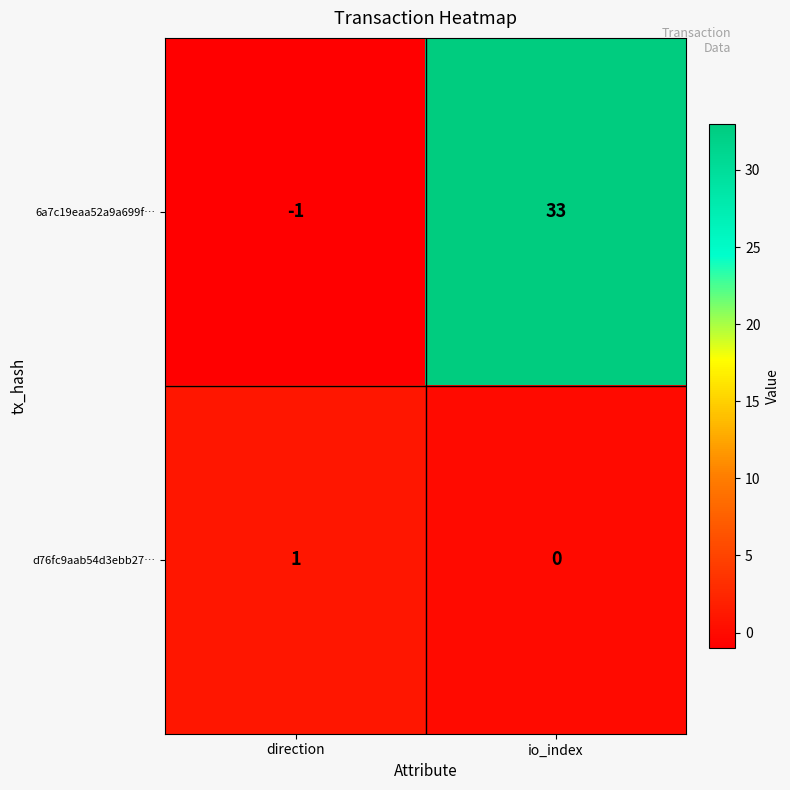

What is the approximate value of 6a7c19eaa52a9a699f… at io_index, to the nearest 10?

30